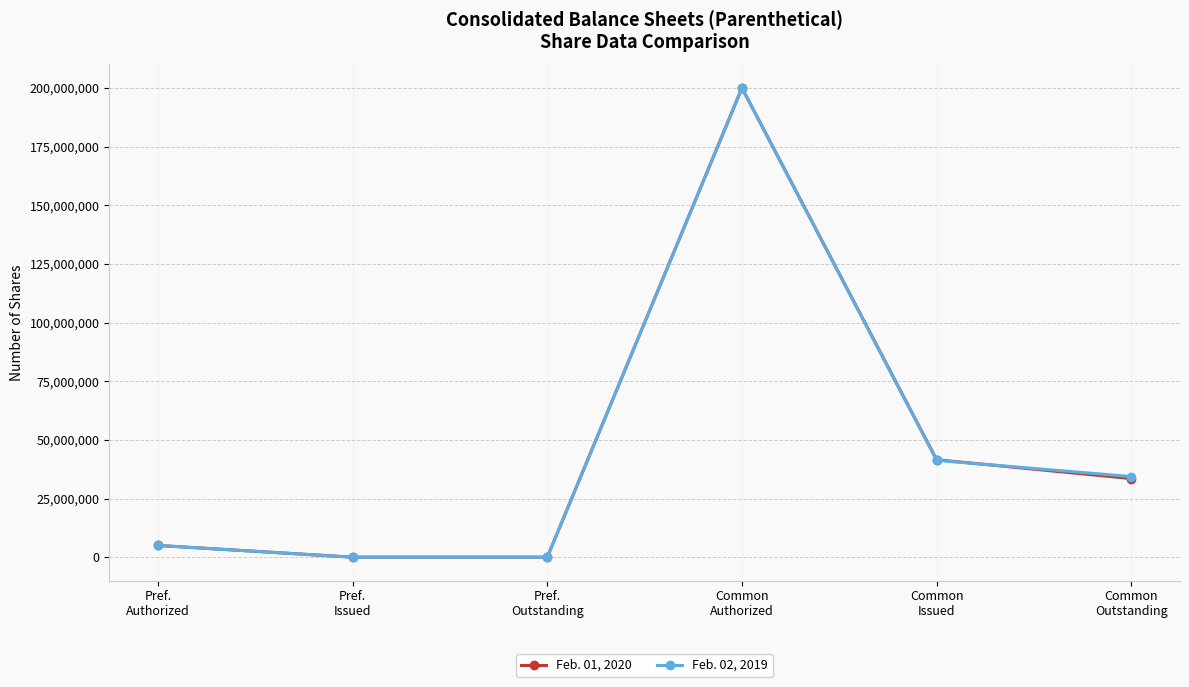

Which series ends up on top after the final intersection of Feb. 02, 2019 and Feb. 01, 2020?

Feb. 02, 2019